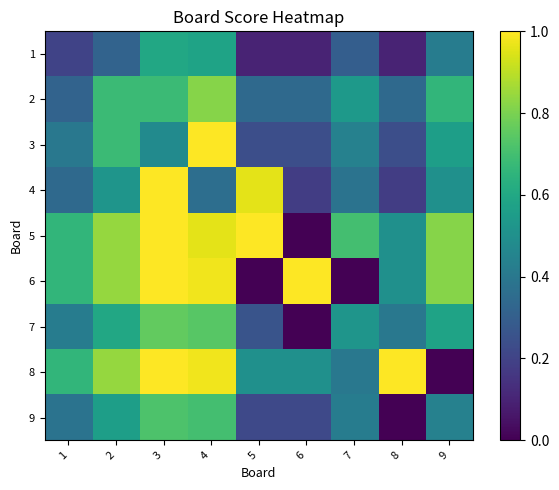

Reading right to left, transcribe all the data shown in this chart.

1: 9=0.4	8=0.1	7=0.3	6=0.1	5=0.1	4=0.6	3=0.6	2=0.3	1=0.2
2: 9=0.7	8=0.3	7=0.5	6=0.3	5=0.3	4=0.8	3=0.7	2=0.7	1=0.3
3: 9=0.6	8=0.2	7=0.4	6=0.2	5=0.2	4=1.0	3=0.5	2=0.7	1=0.4
4: 9=0.5	8=0.2	7=0.4	6=0.2	5=1.0	4=0.4	3=1.0	2=0.5	1=0.3
5: 9=0.8	8=0.5	7=0.7	6=0.0	5=1.0	4=1.0	3=1.0	2=0.8	1=0.7
6: 9=0.8	8=0.5	7=0.0	6=1.0	5=0.0	4=1.0	3=1.0	2=0.8	1=0.7
7: 9=0.6	8=0.4	7=0.5	6=0.0	5=0.3	4=0.7	3=0.8	2=0.6	1=0.4
8: 9=0.0	8=1.0	7=0.4	6=0.5	5=0.5	4=1.0	3=1.0	2=0.8	1=0.7
9: 9=0.4	8=0.0	7=0.4	6=0.2	5=0.2	4=0.7	3=0.7	2=0.6	1=0.4